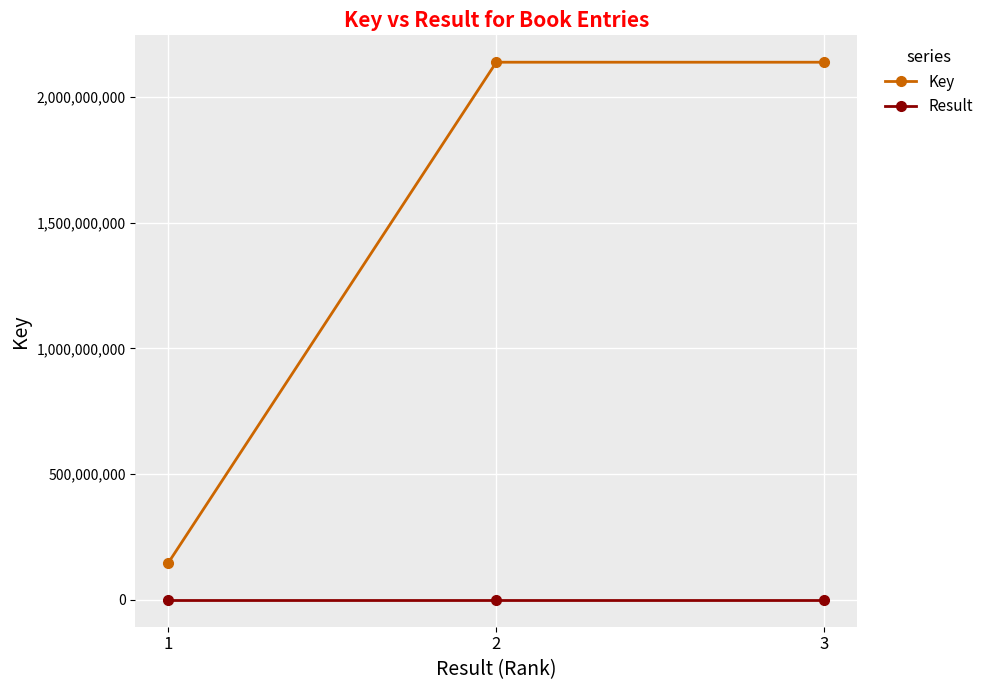

Is it true that Key equals 226747062 at 1?

False